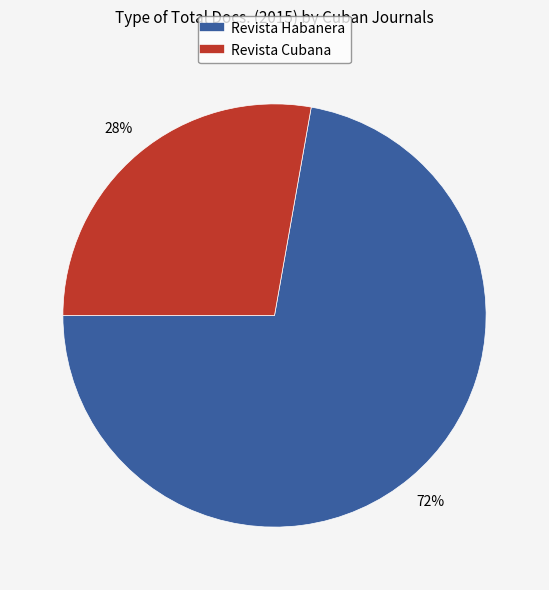

To the nearest percent, what is the average slice percentage?

50%